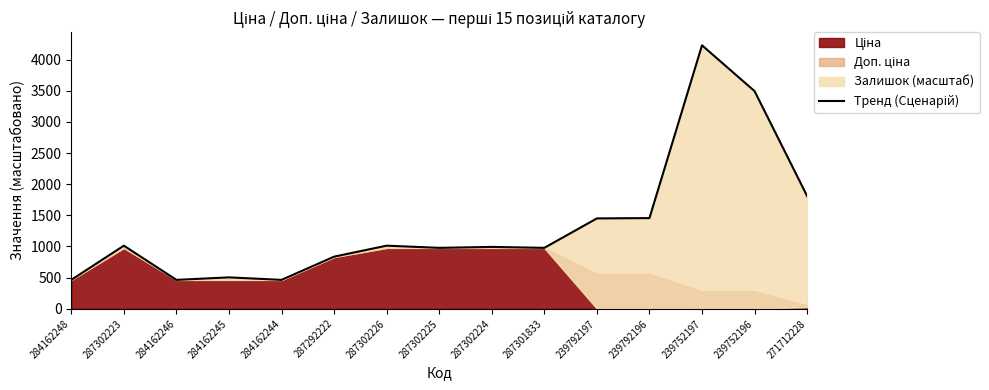

What is the label of the 11th point from the right?

284162244